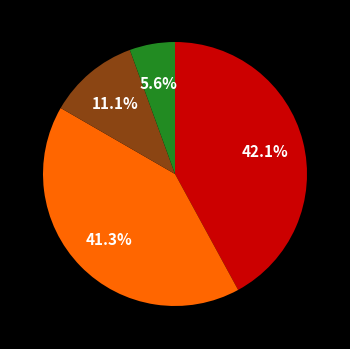

Does any single category account for the majority?

No